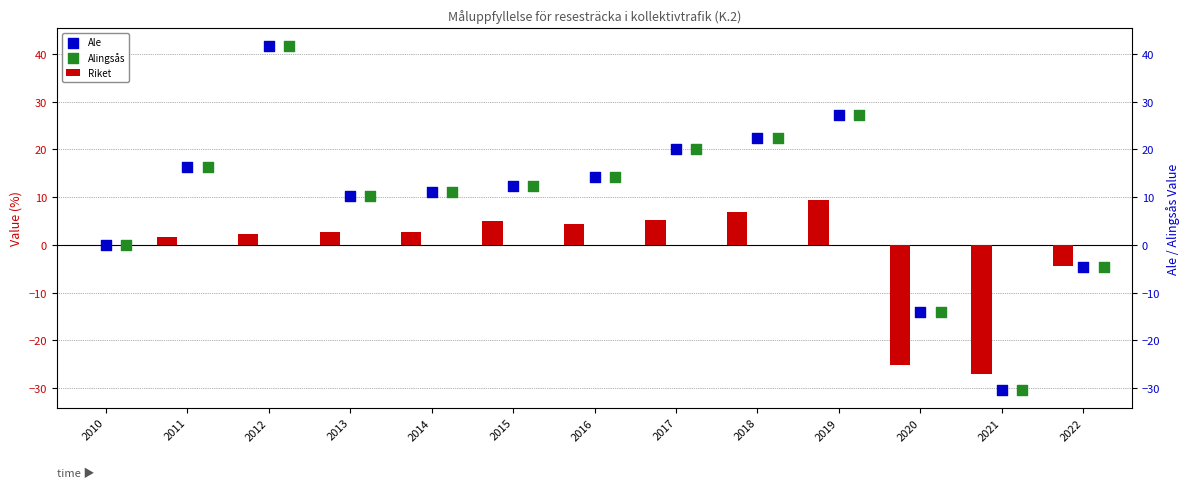

Is the value of Alingsås at 2013 greater than the value of Riket at 2022?

Yes